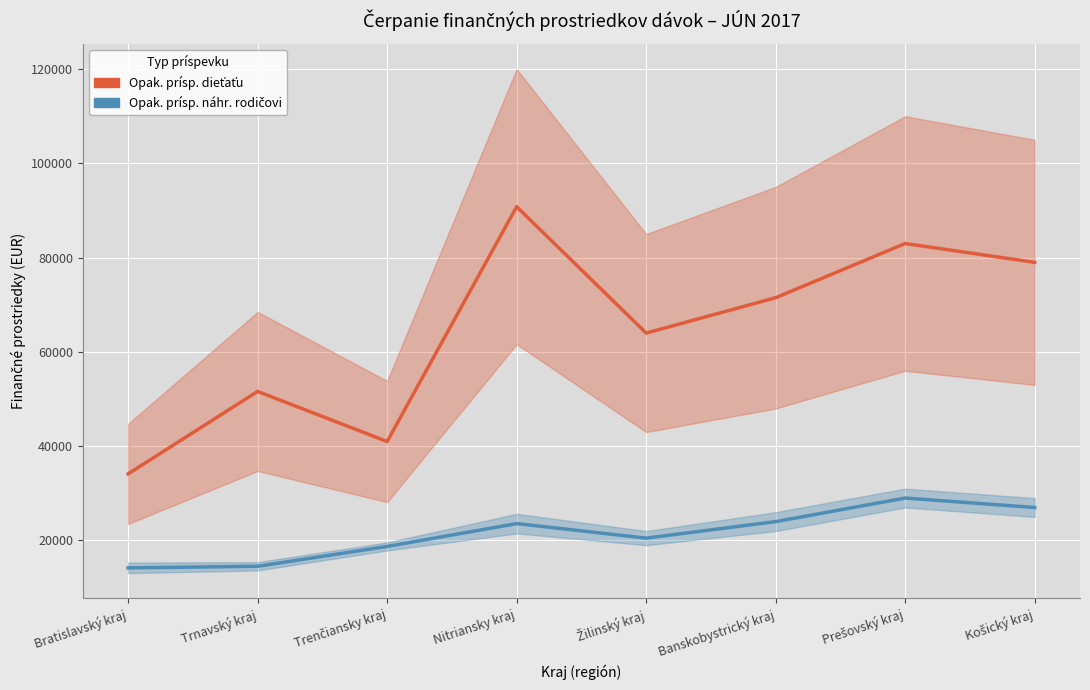

At Trnavský kraj, list the series in order from smallest to largest.

Opak. prísp. náhr. rodičovi, Opak. prísp. dieťaťu